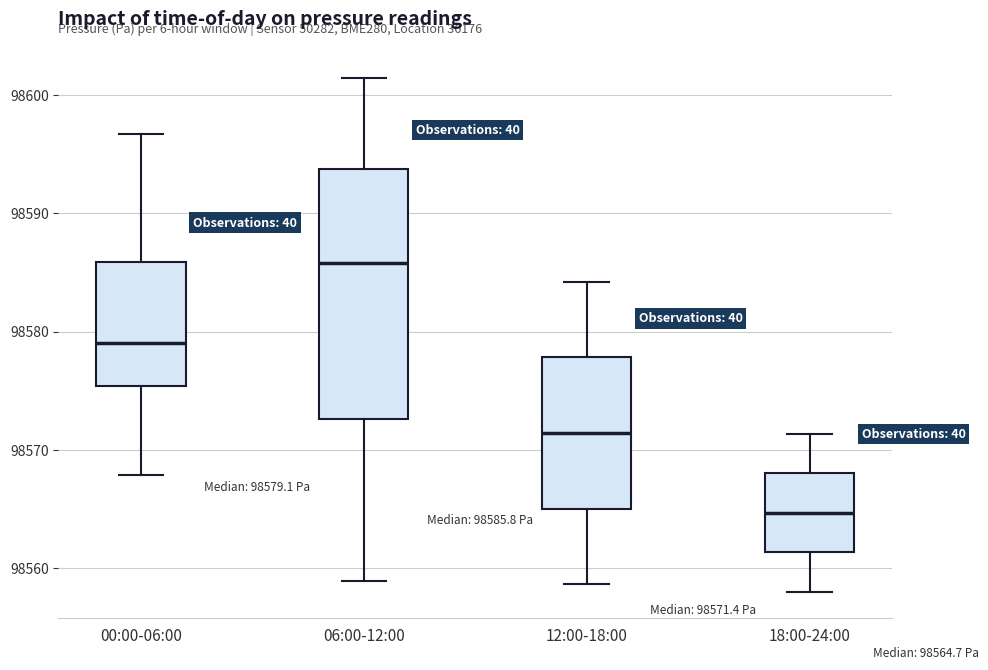

Which box has the lowest median line?

18:00-24:00